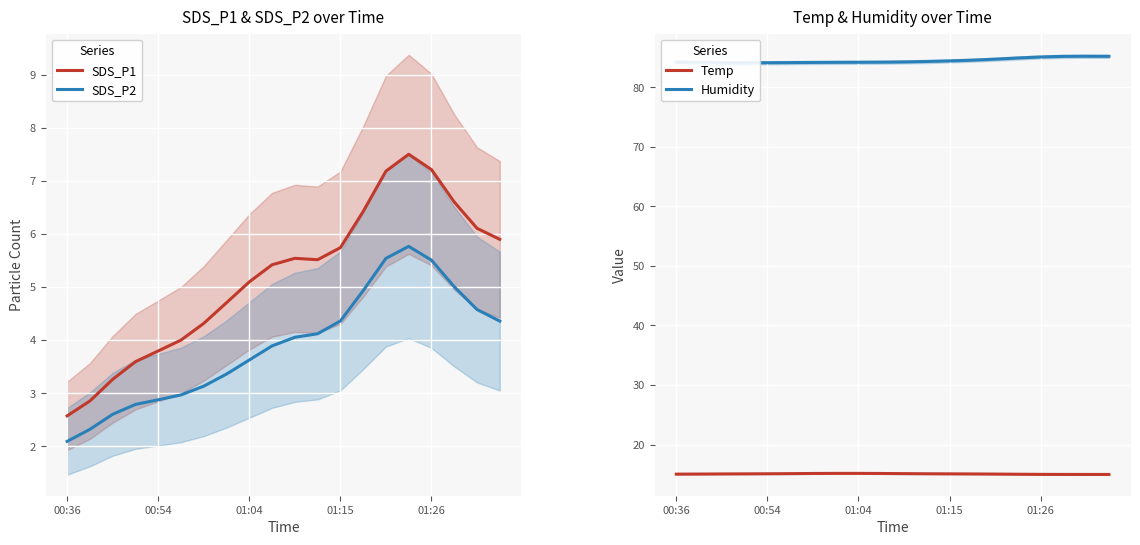

How many data points in SDS_P2 are less than 4?

10